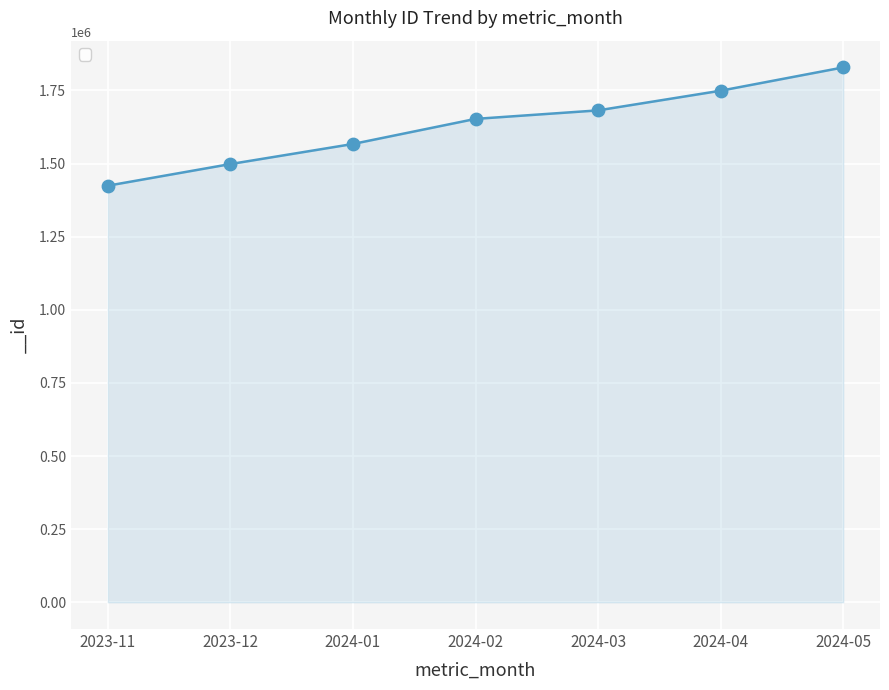

What is the change in value from 2024-02 to 2024-05?

+175984